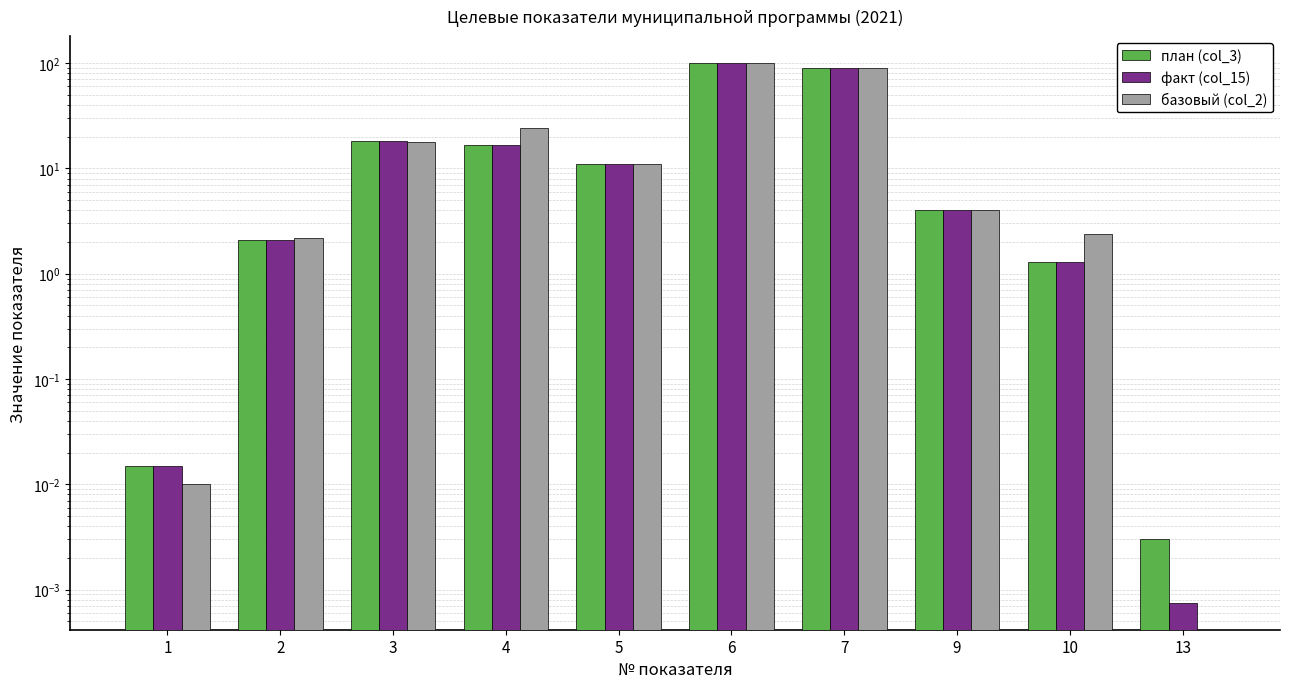

Is it true that факт (col_15) equals 4.8 at 5?

False